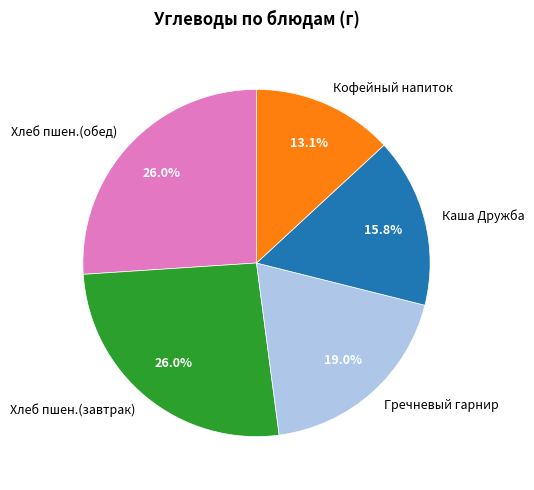

To the nearest percent, what is the average slice percentage?

20%